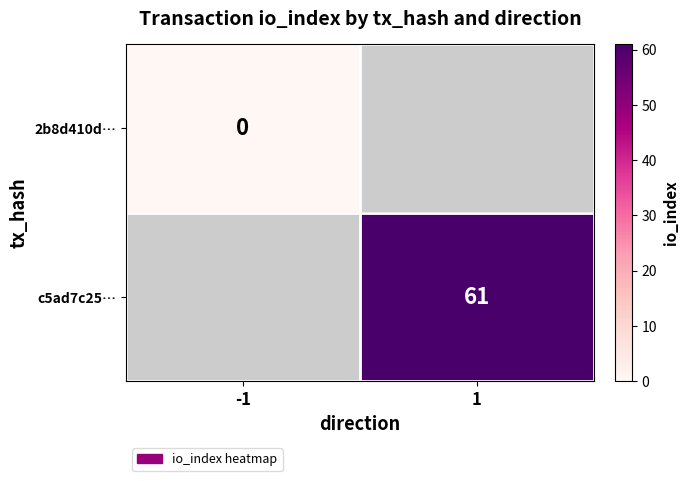

The value of c5ad7c25… at 1 is 106. True or false?

False